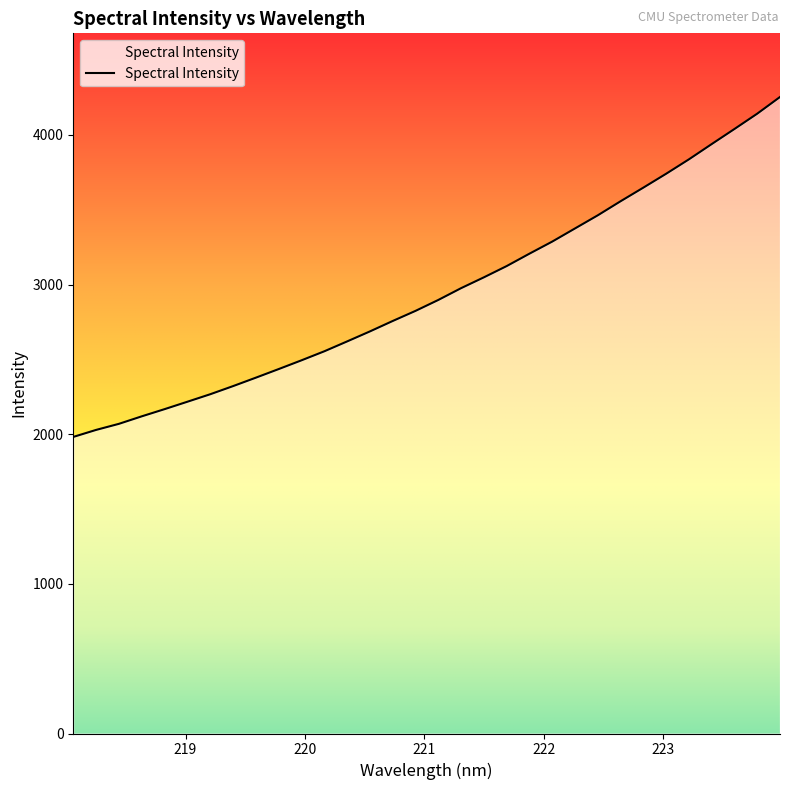

Does the chart have visible grid lines?

No